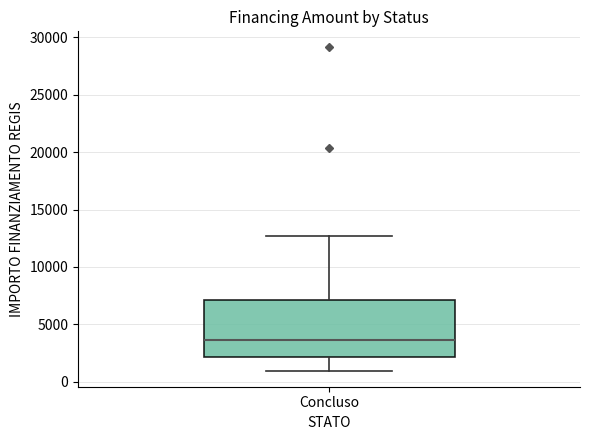

Transcribe this box plot: give where the median line is, the range the box spans, and where the two whiskers end, as read against the y-axis. The values are not printed on the chart, so give them approximately, as read against the axis.

median 3500, box 2000 to 7000, whiskers 1000 to 12500